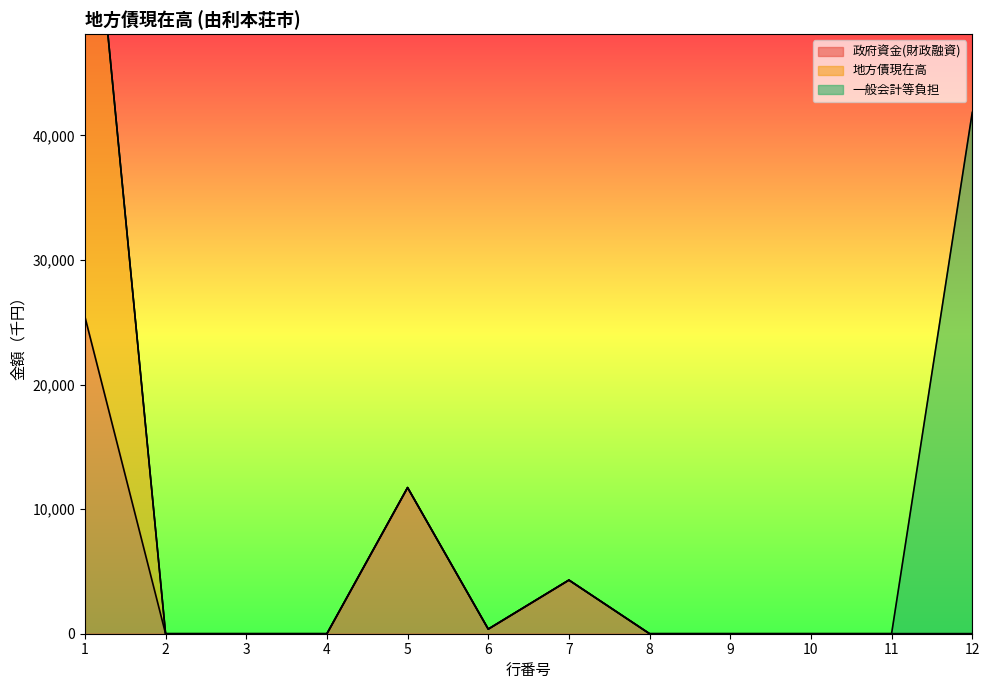

How many values in 地方債現在高 are above zero?

4